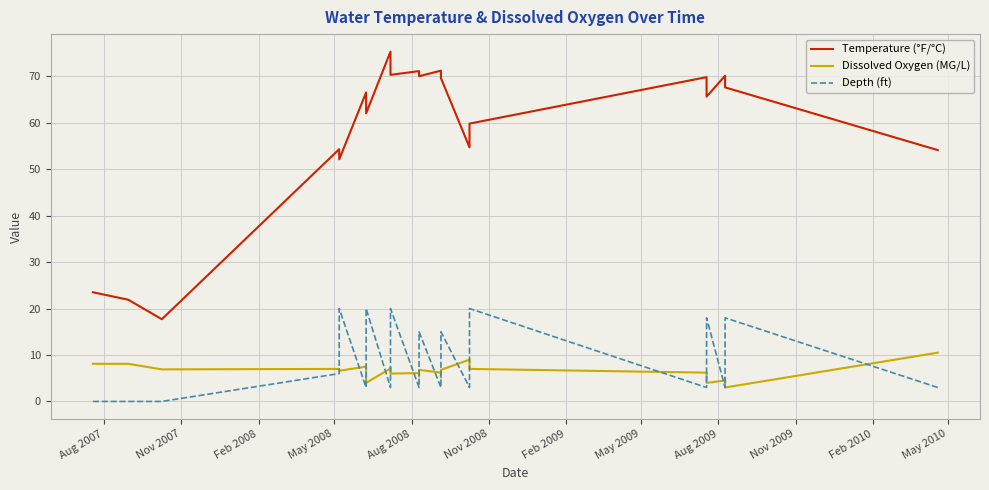

The value of Depth (ft) at Aug 2007 is 0.0. True or false?

True